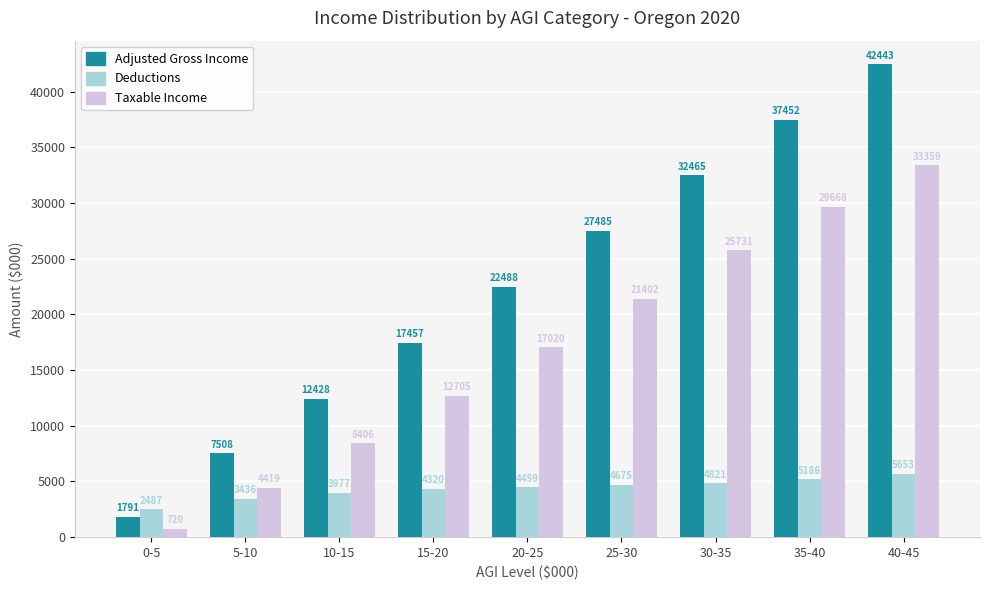

Count the number of data series in this chart.

3